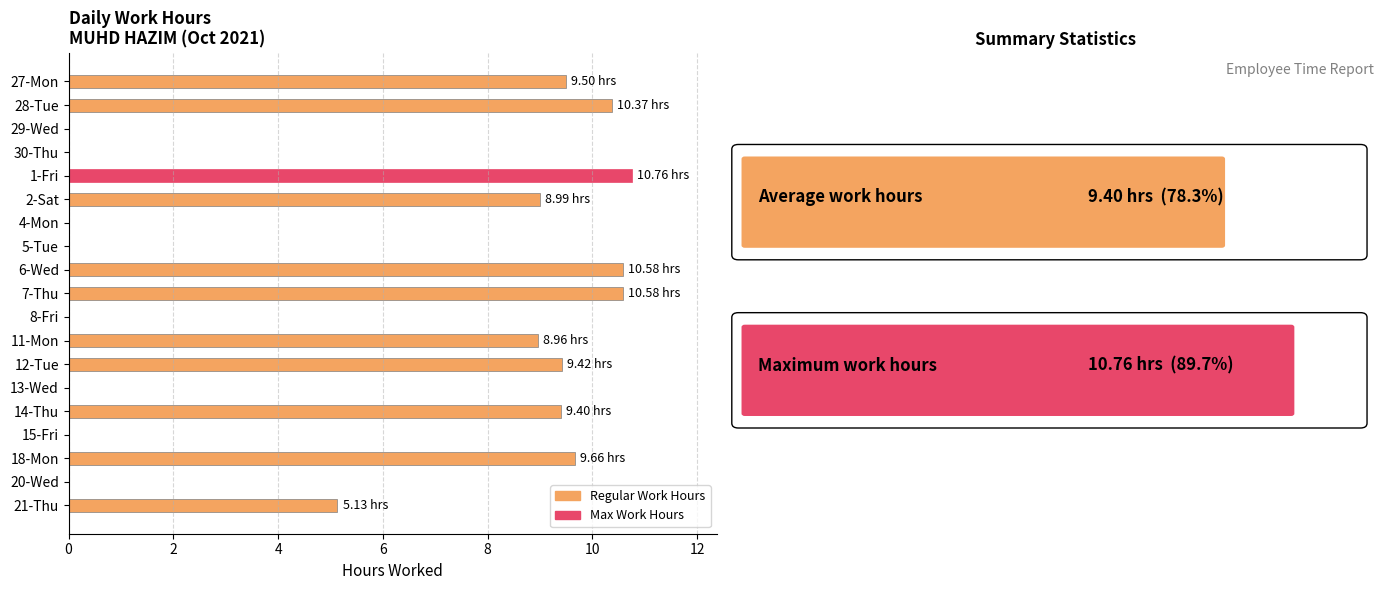

What is the ratio of the value at 28-Tue to the value at 14-Thu?

1.1